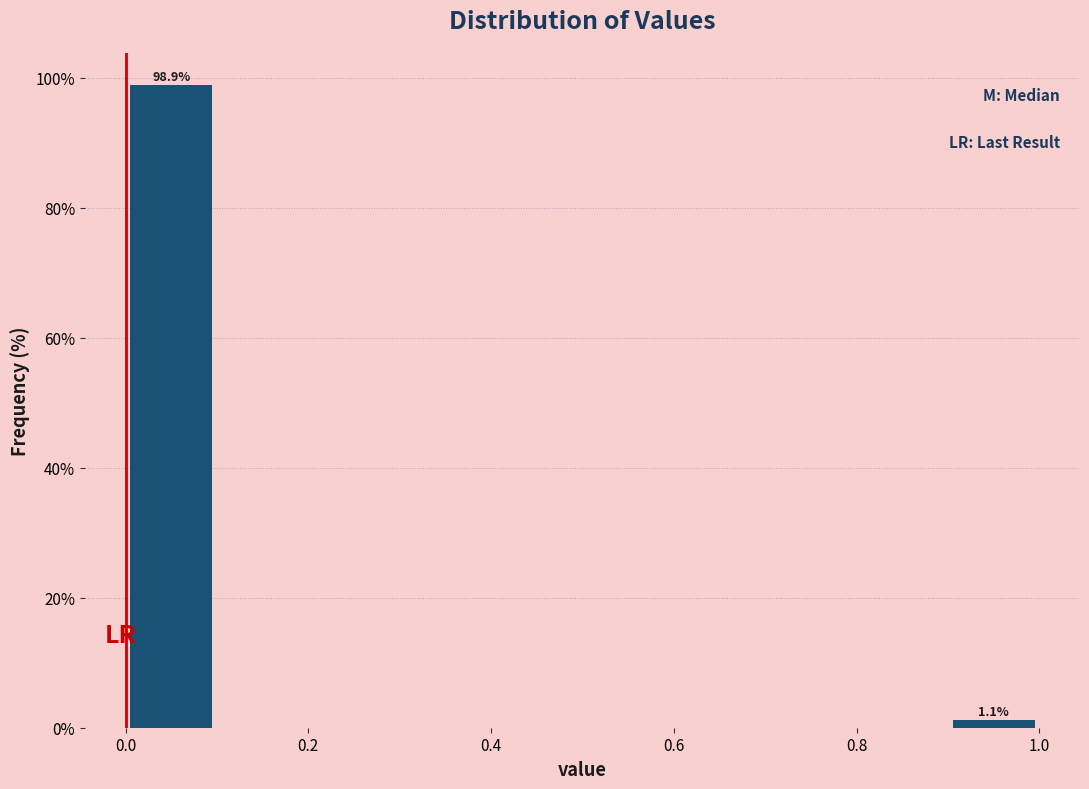

Which range on the x-axis has the tallest bar?

0.0 to 0.1